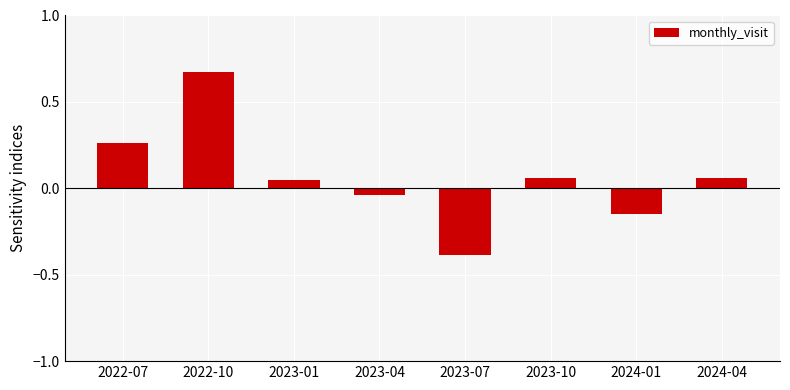

Which category has the highest value across all series?

2022-10